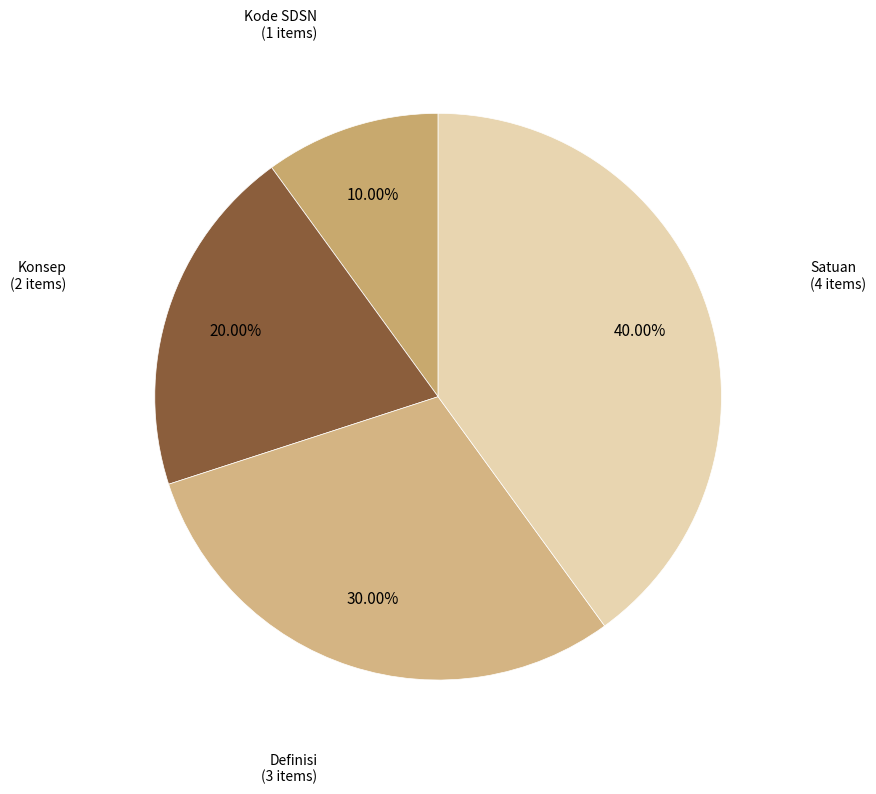

Which category has the smallest portion of the pie?

Kode SDSN